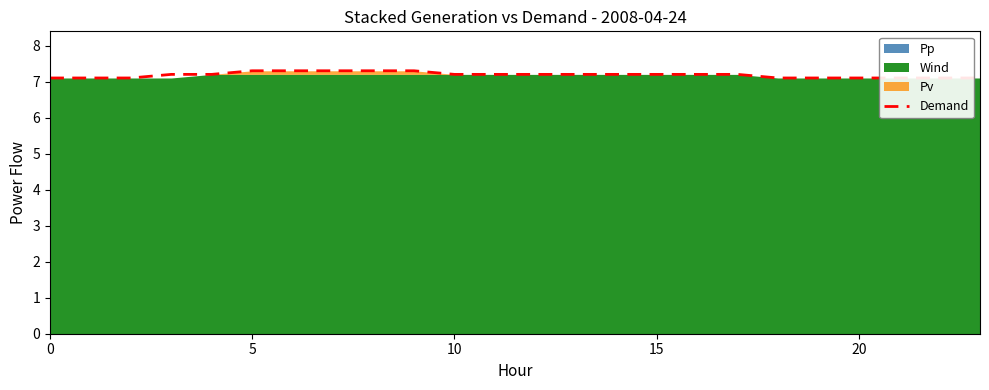

True or false: the data has more than 0 interior local peaks.

False